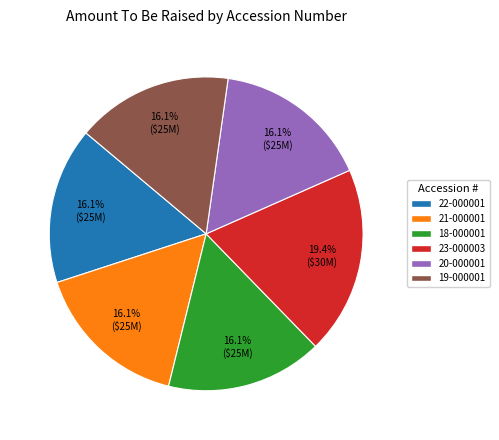

How many slices are in this pie chart?

6